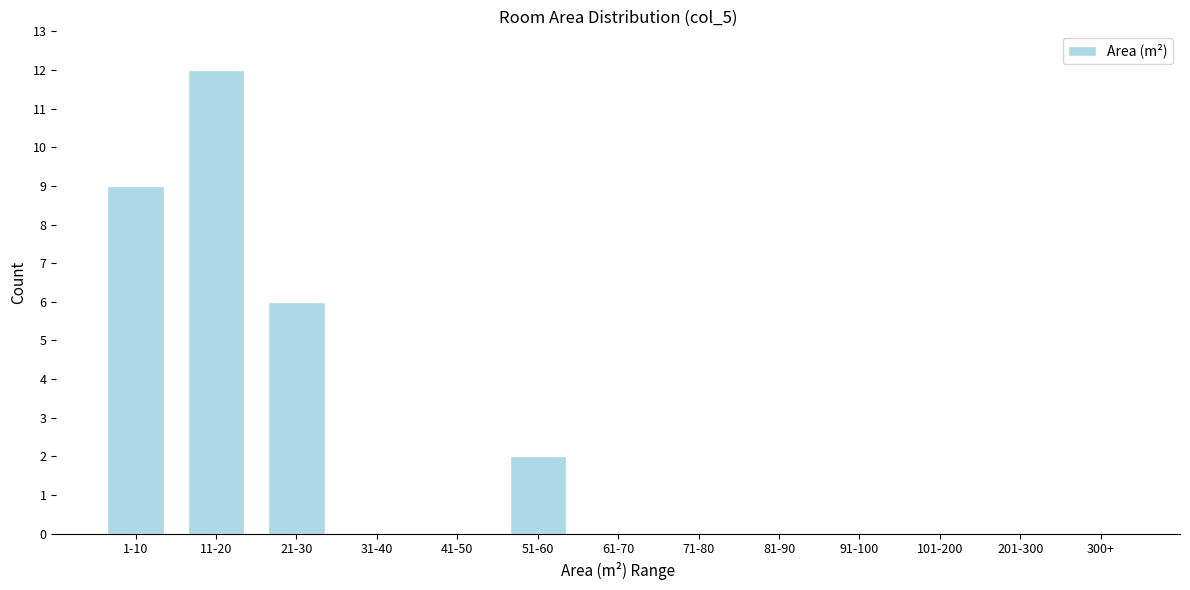

Reading right to left, extract all data points from this chart.

300+=0	201-300=0	101-200=0	91-100=0	81-90=0	71-80=0	61-70=0	51-60=2	41-50=0	31-40=0	21-30=6	11-20=12	1-10=9